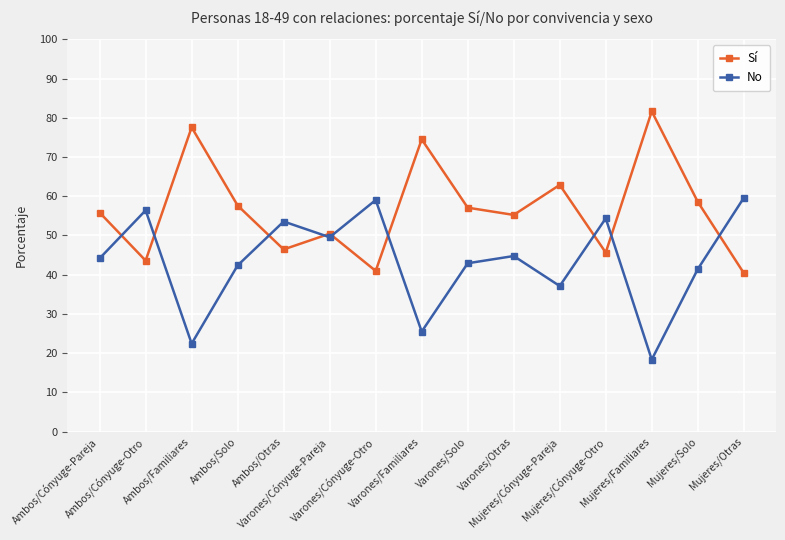

In Sí, how many points are lower than both neighbors (excluding endpoints)?

5